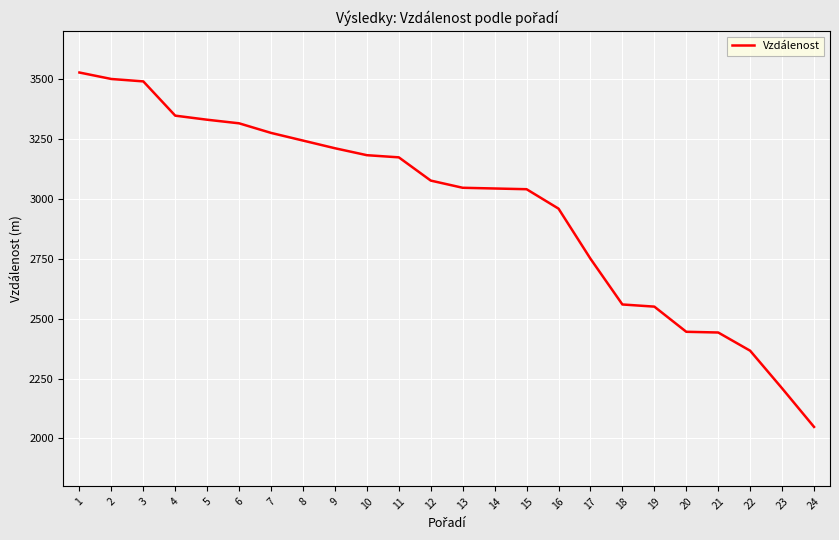

The value at 23 is 1157. True or false?

False